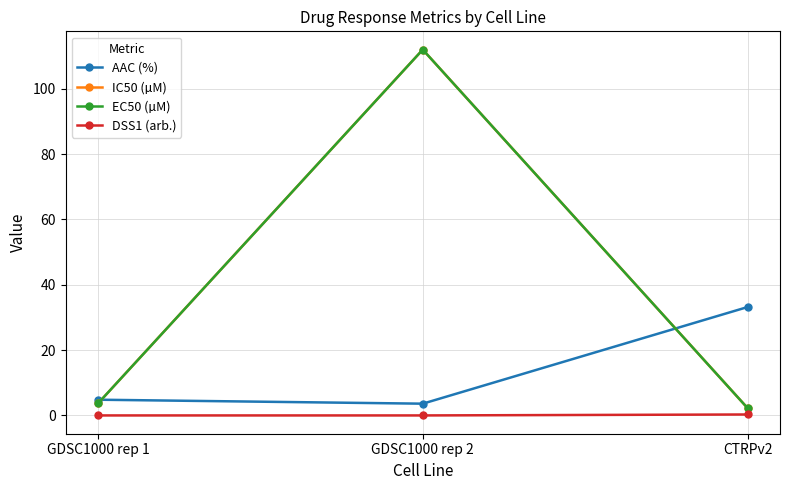

Does the chart have visible grid lines?

Yes